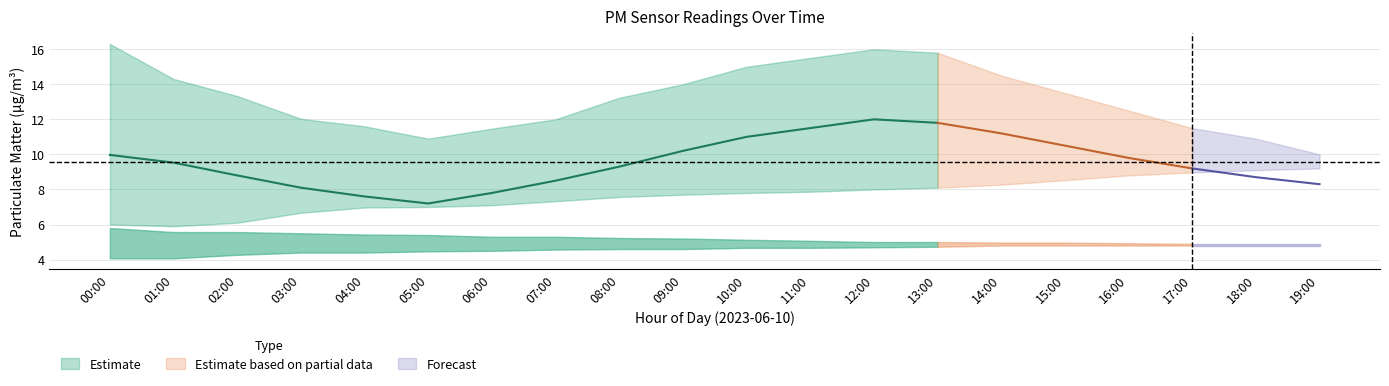

True or false: P1_upper and P2_lower intersect in this chart.

False